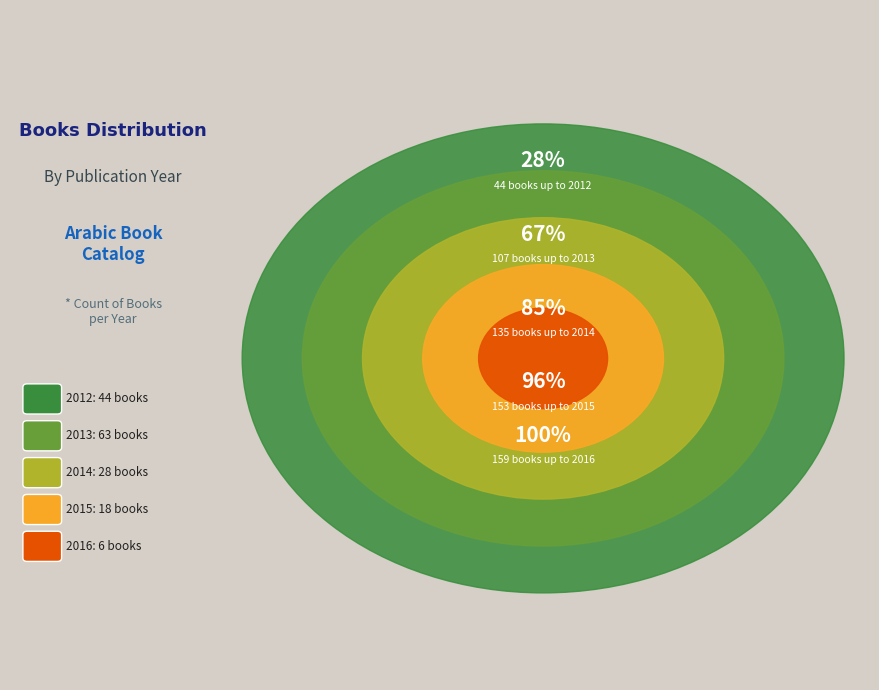

What is the ratio of the value at 2015 to the value at 2012?

0.4